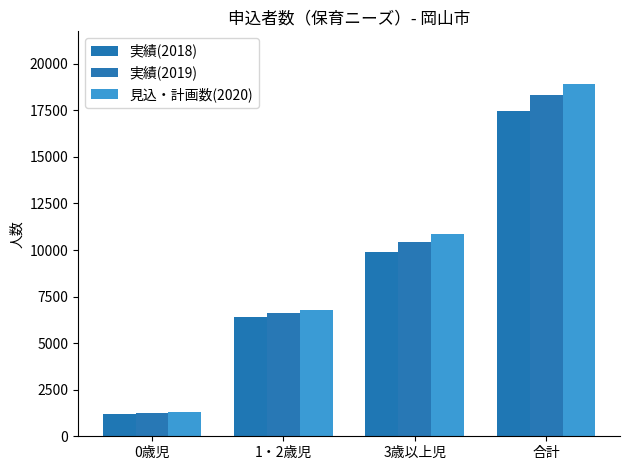

Which category has the highest value in the 実績(2019) series?

合計